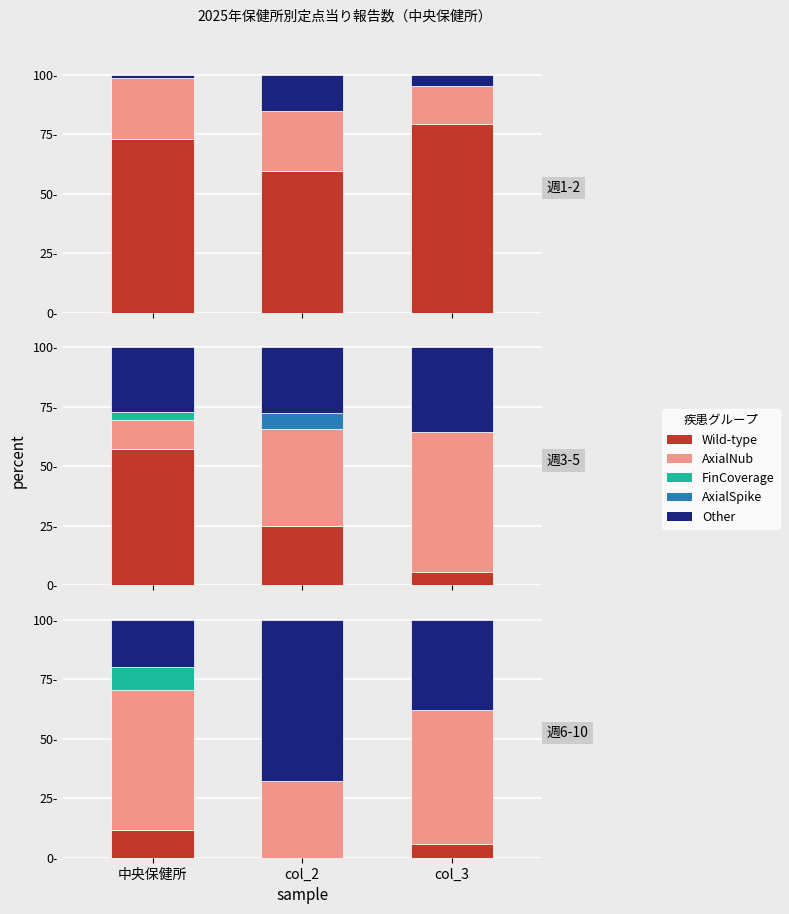

How many data points does each series have?

3